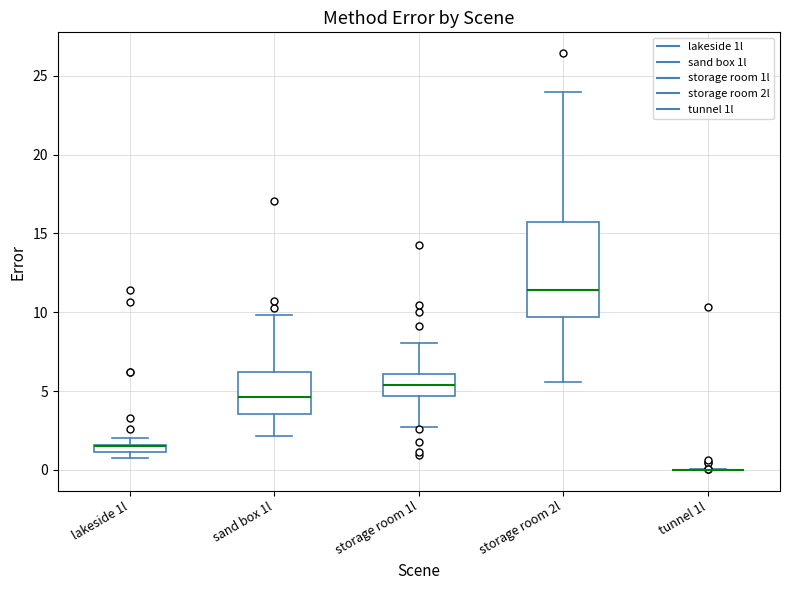

Which box is the tallest, from its lower edge to its upper edge?

storage room 2l